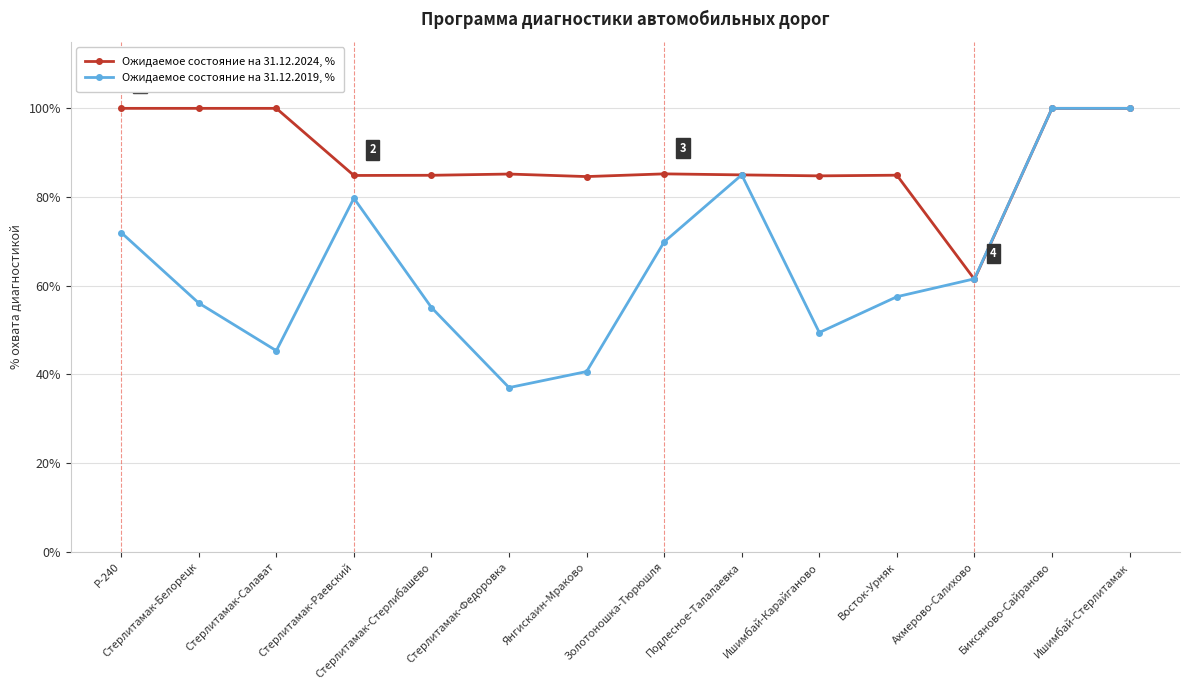

What value does the Ожидаемое состояние на 31.12.2019, % series have at Р-240?

72.0